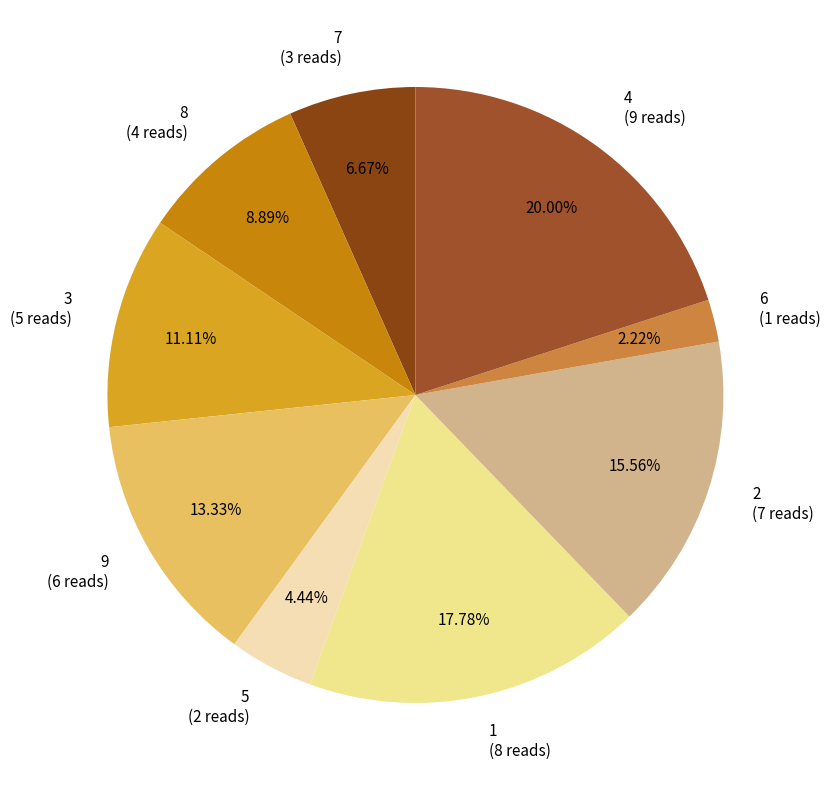

Which category has the biggest portion of the pie?

4